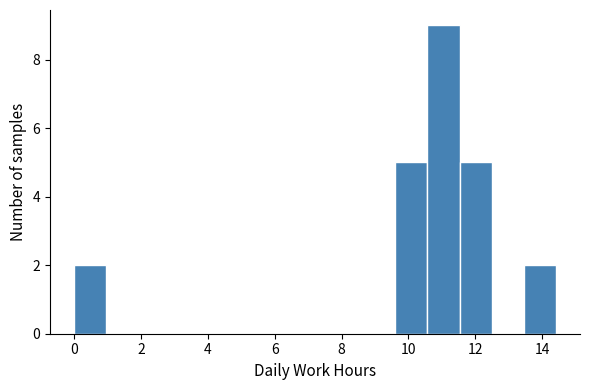

Reading left to right, transcribe this chart: for each bar, give the range it covers on the x-axis and its height. Neither the bar edges nor the heights are printed on the chart, so give them approximately, as read against the axes.

0.0 to 1.0: 2
1.0 to 2.0: 0
2.0 to 2.8: 0
2.8 to 3.8: 0
3.8 to 4.8: 0
4.8 to 5.8: 0
5.8 to 6.8: 0
6.8 to 7.6: 0
7.6 to 8.6: 0
8.6 to 9.6: 0
9.6 to 10.6: 5
10.6 to 11.6: 9
11.6 to 12.4: 5
12.4 to 13.4: 0
13.4 to 14.4: 2